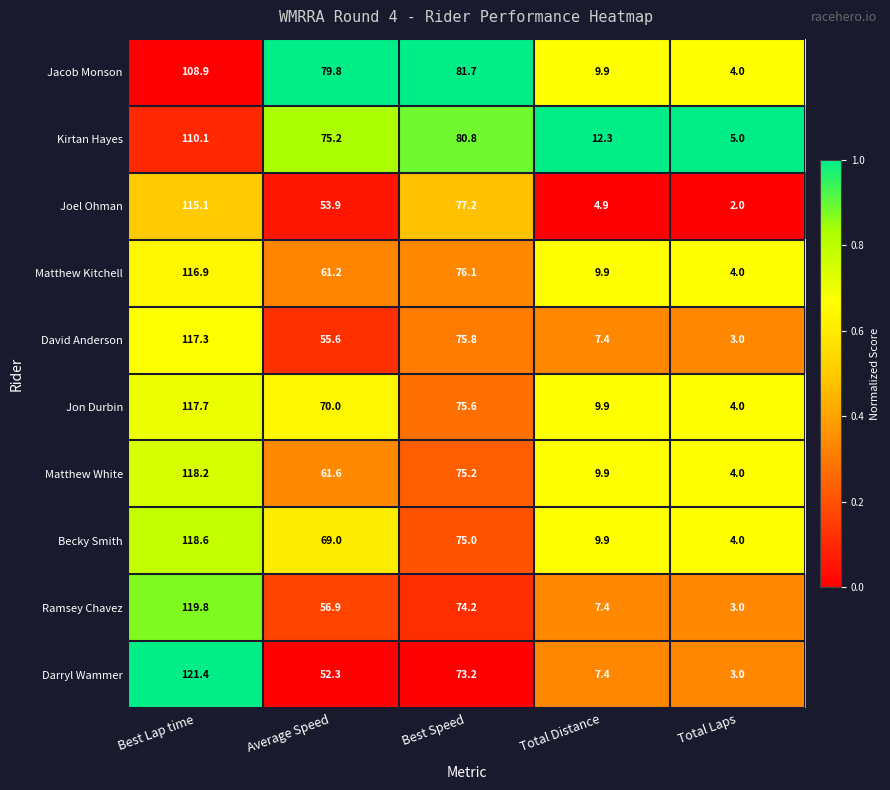

Rank the series at Average Speed from highest to lowest value.

Jacob Monson, Kirtan Hayes, Jon Durbin, Becky Smith, Matthew White, Matthew Kitchell, Ramsey Chavez, David Anderson, Joel Ohman, Darryl Wammer